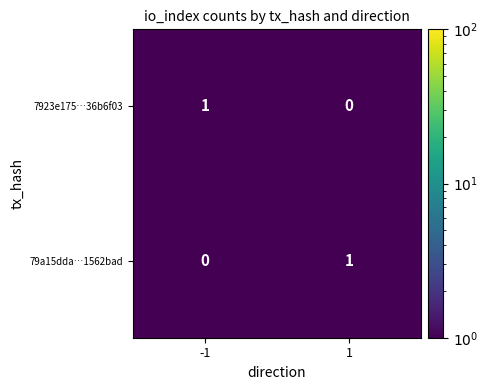

At -1, list the series in order from smallest to largest.

79a15dda…1562bad, 7923e175…36b6f03